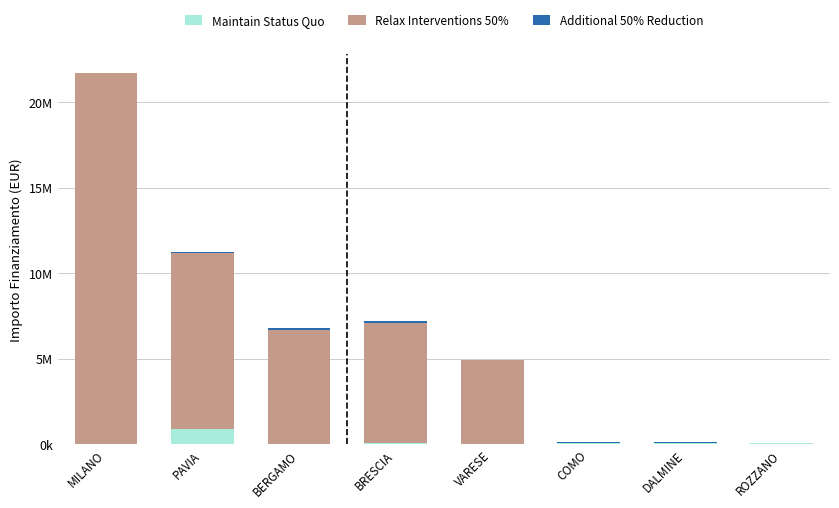

Are the bars horizontal?

No